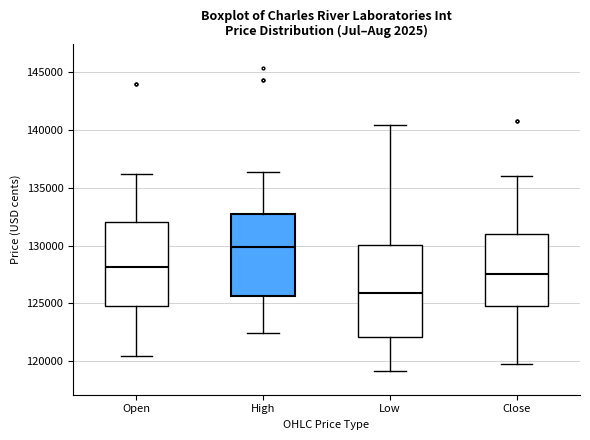

Reading left to right, read every box against the y-axis: the position of its median line, the range the box covers, and the ends of its whiskers. The values are not printed on the chart, so give them approximately, as read against the axis.

Open: median 128000, box 125000 to 132000, whiskers 120500 to 136000
High: median 130000, box 125500 to 132500, whiskers 122500 to 136500
Low: median 126000, box 122000 to 130000, whiskers 119000 to 140500
Close: median 127500, box 124500 to 131000, whiskers 119500 to 136000